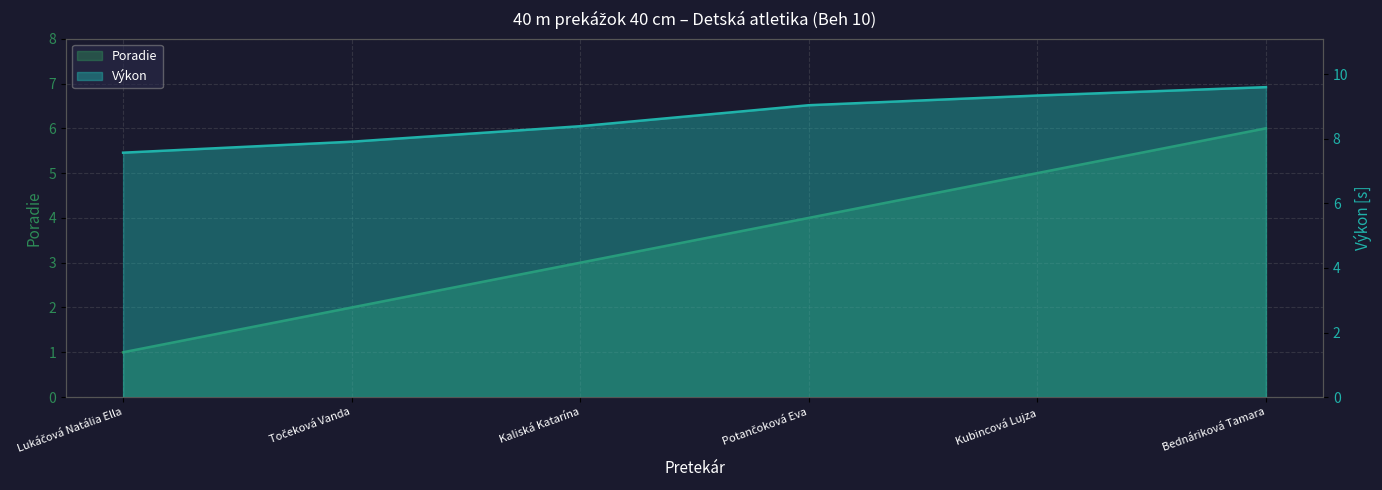

What is the difference between the Výkon values at Točeková Vanda and Lukáčová Natália Ella?

0.3